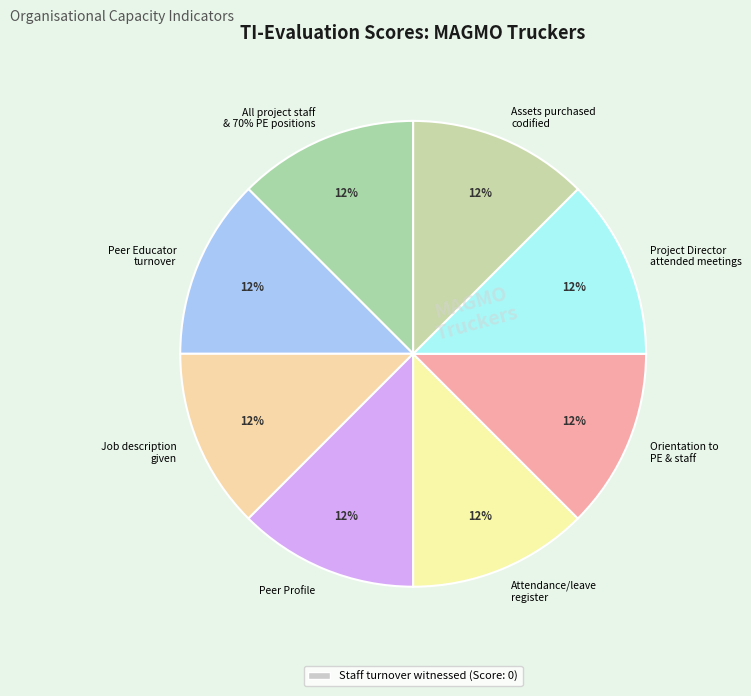

Which category has the smallest portion of the pie?

Staff turnover
witnessed